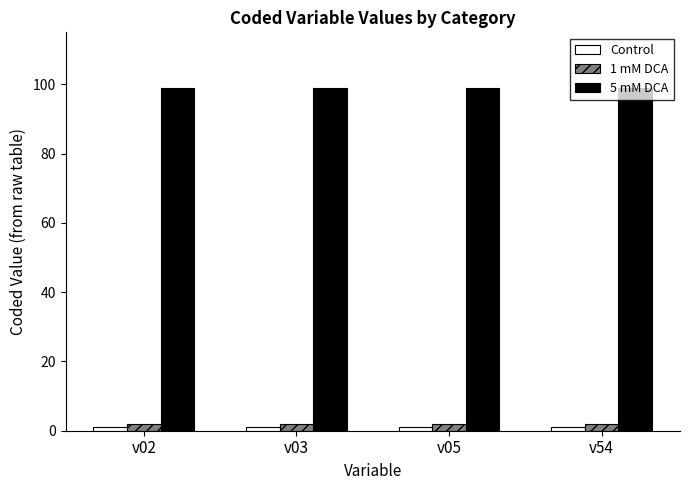

At how many categories does at least one series exceed 20?

4